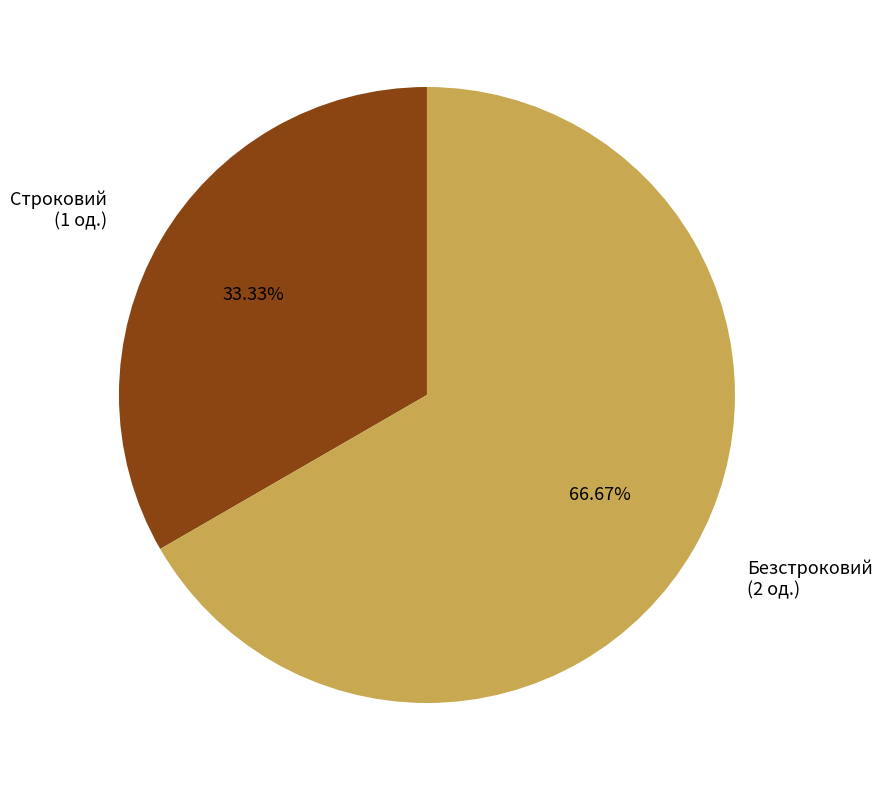

Does any single category account for the majority?

Yes